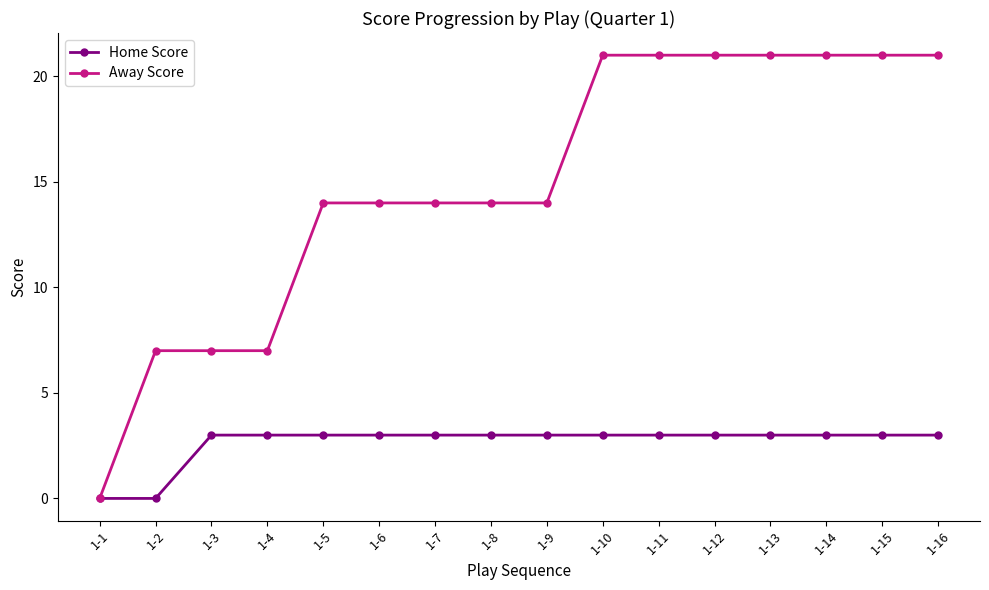

What is the greatest value displayed?

21